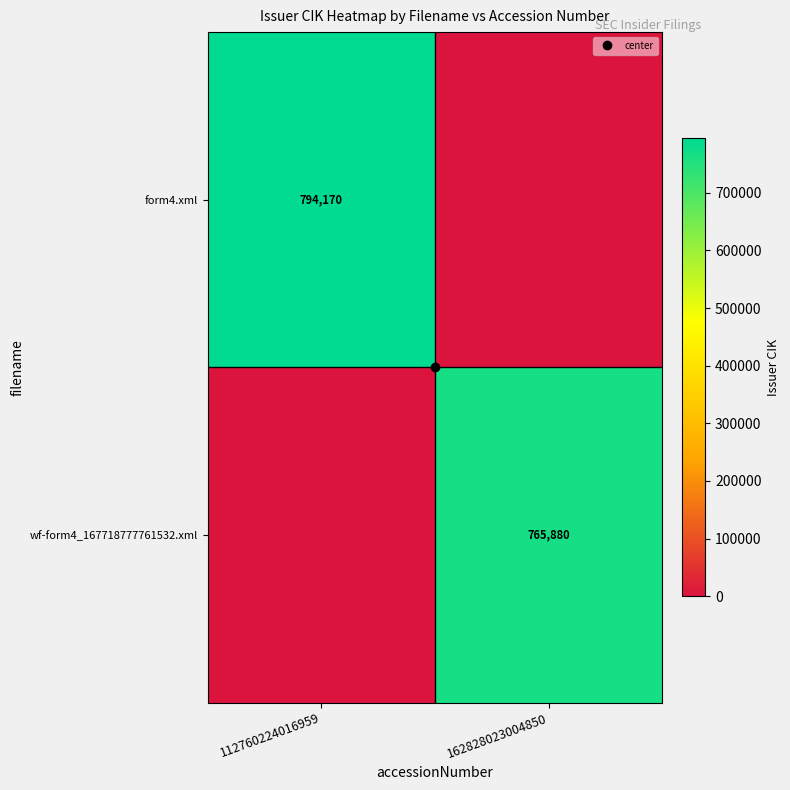

Which series has the largest total across all categories?

form4.xml